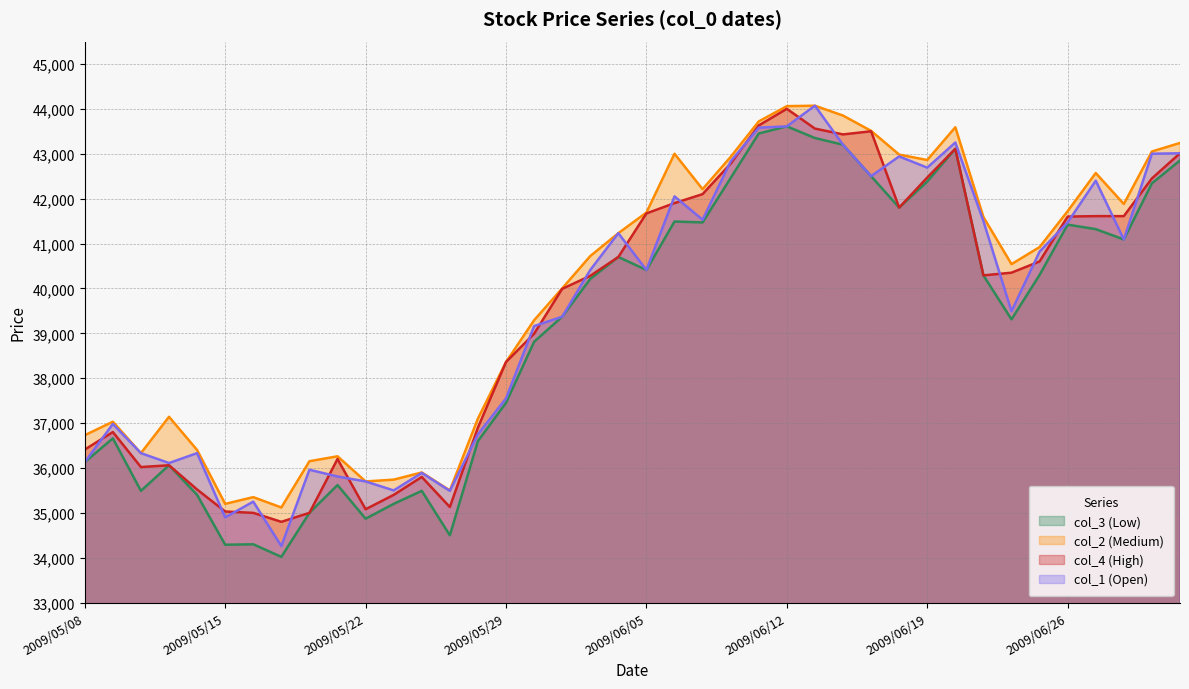

Reading left to right, list all the values displayed in this chart.

col_3 (Low): 36130	36660	35490	36060	35400	34290	34300	34020	35000	35620	34870	35200	35490	34500	36600	37450	38810	39370	40210	40700	40410	41490	41470	42460	43450	43610	43350	43200	42500	41800	42380	43110	40290	39310	40300	41420	41320	41090	42340	42850
col_2 (Medium): 36730	37030	36330	37140	36400	35200	35350	35120	36150	36260	35700	35740	35900	35500	37100	38360	39290	40000	40720	41230	41690	43000	42210	42930	43720	44060	44070	43850	43510	42980	42860	43590	41590	40540	40920	41720	42570	41880	43050	43240
col_4 (High): 36410	36800	36020	36060	35520	35030	35000	34800	35000	36200	35080	35400	35800	35130	36900	38360	38990	39990	40280	40700	41670	41900	42100	42780	43630	44000	43560	43430	43500	41800	42470	43110	40290	40350	40600	41600	41610	41610	42450	43010
col_1 (Open): 36130	36980	36330	36110	36330	34900	35250	34260	35960	35810	35700	35500	35890	35490	36750	37550	39160	39370	40410	41230	40410	42050	41530	42830	43580	43610	44070	43200	42500	42940	42690	43250	41500	39490	40820	41470	42400	41090	43000	43010